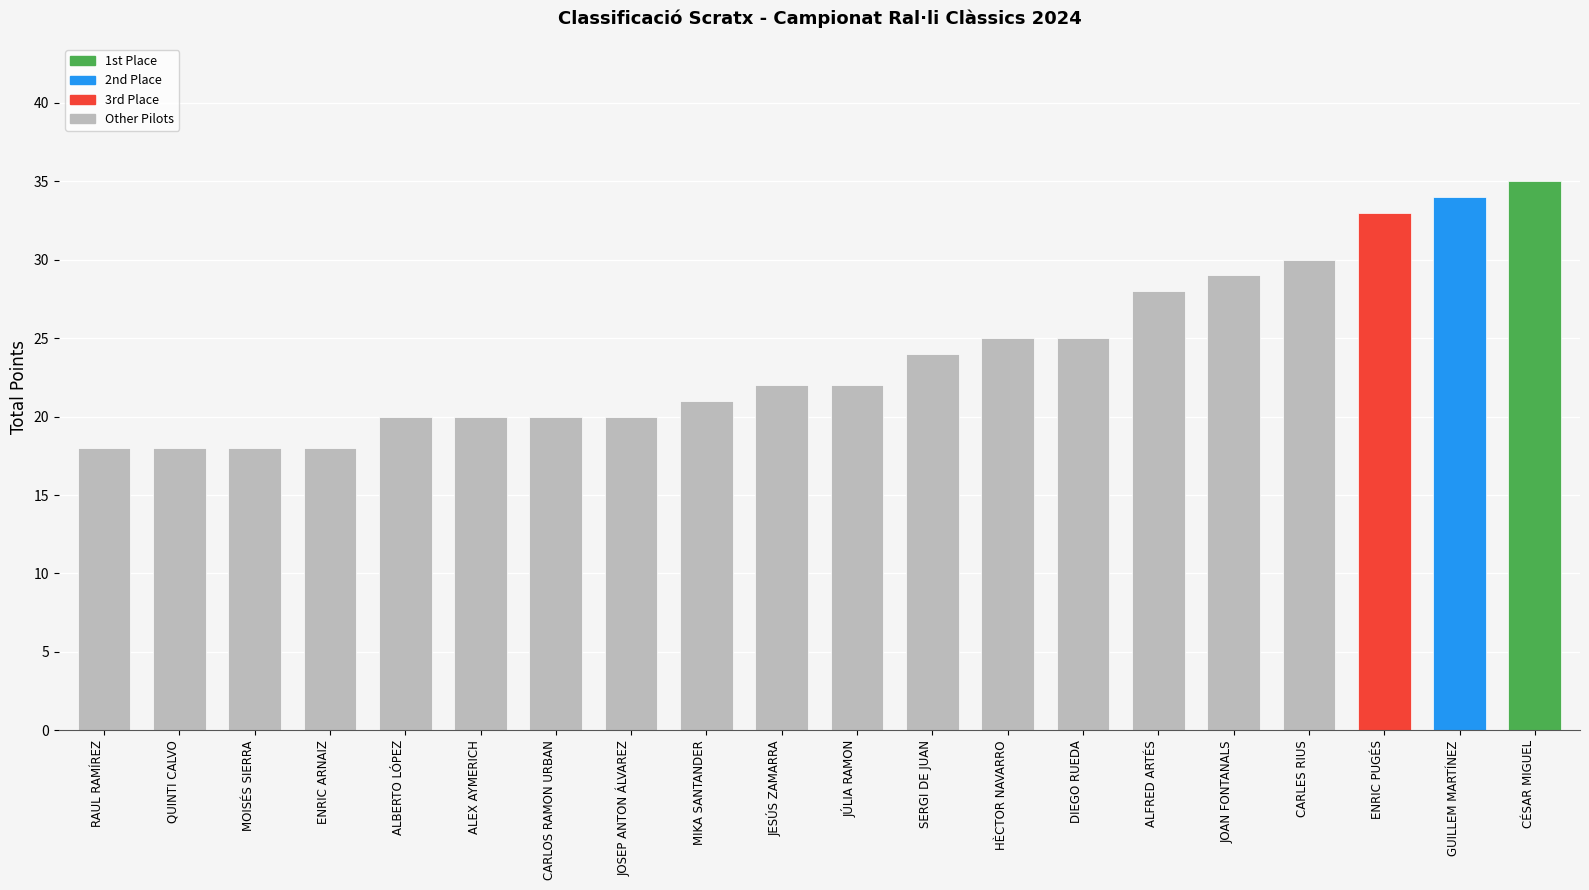

What is the change in value from DIEGO RUEDA to ALFRED ARTÉS?

+3